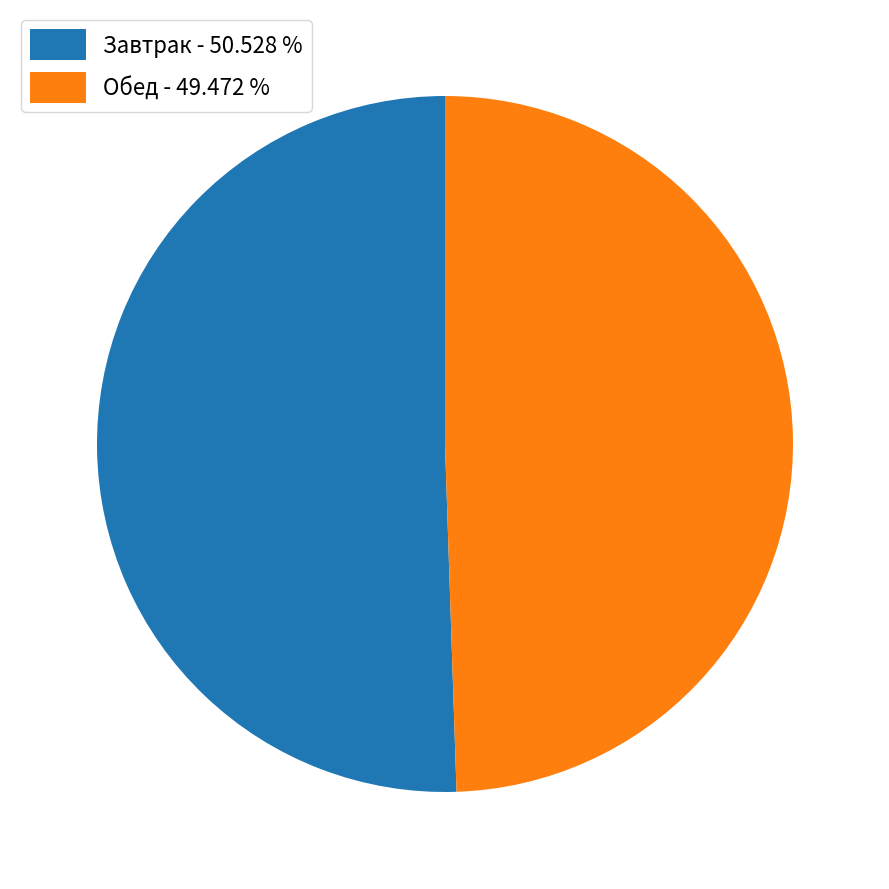

Does any single category account for the majority?

Yes